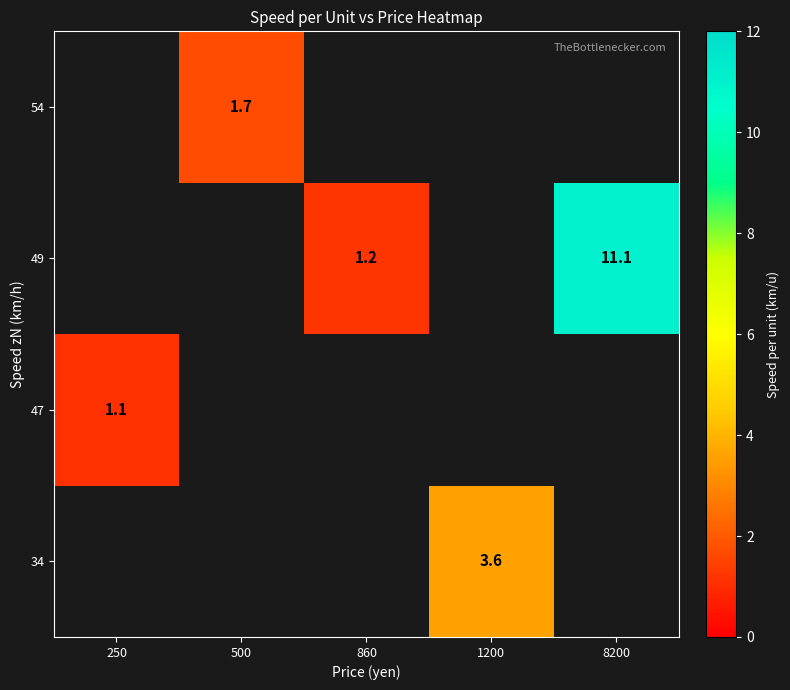

At which category does the chart reach its minimum across all series?

250